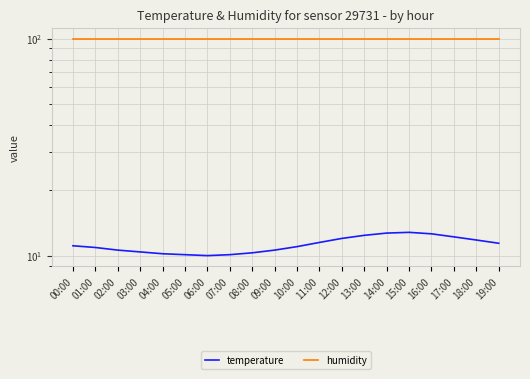

List the series in order of their peak value, lowest first.

temperature, humidity